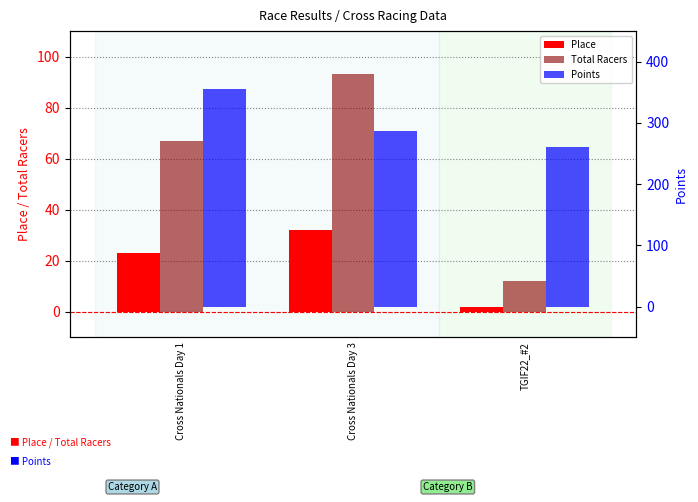

How many bars are there in each group?

3